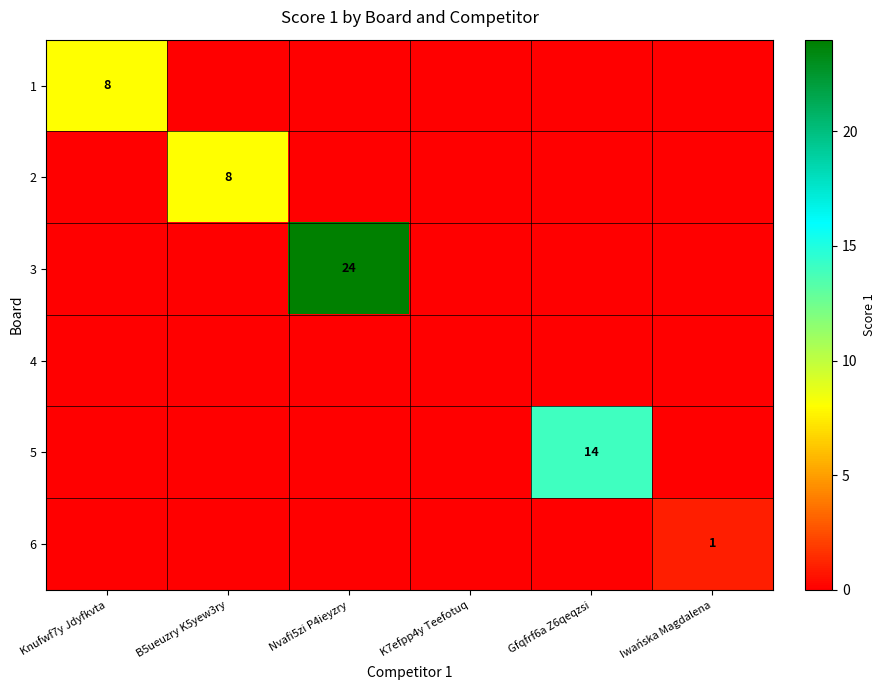

The 2 series shows 8 at B5ueuzry K5yew3ry. True or false?

True